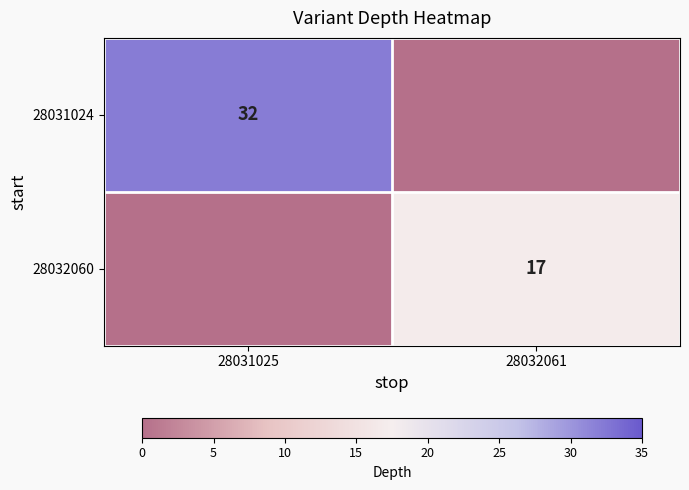

At which category is the sum across all series the highest?

28031025